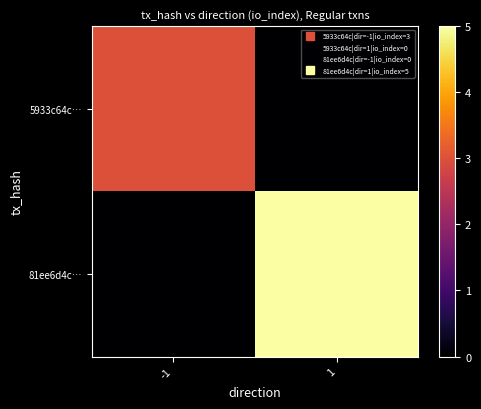

At -1, list the series in order from largest to smallest.

5933c64c…, 81ee6d4c…